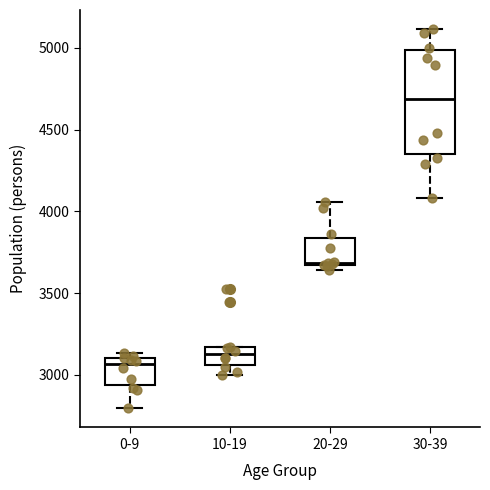

Reading left to right, transcribe this box plot: for each box, give where its median line is, the range the box spans, and where its two whiskers end, as read against the y-axis. The values are not printed on the chart, so give them approximately, as read against the axis.

0-9: median 3050, box 2950 to 3100, whiskers 2800 to 3150
10-19: median 3150 (inside the box), box 3050 to 3150, whiskers 3000 to 3150
20-29: median 3700, box 3650 to 3850, whiskers 3650 (just below the box's lower edge) to 4050
30-39: median 4700, box 4350 to 5000, whiskers 4100 to 5100